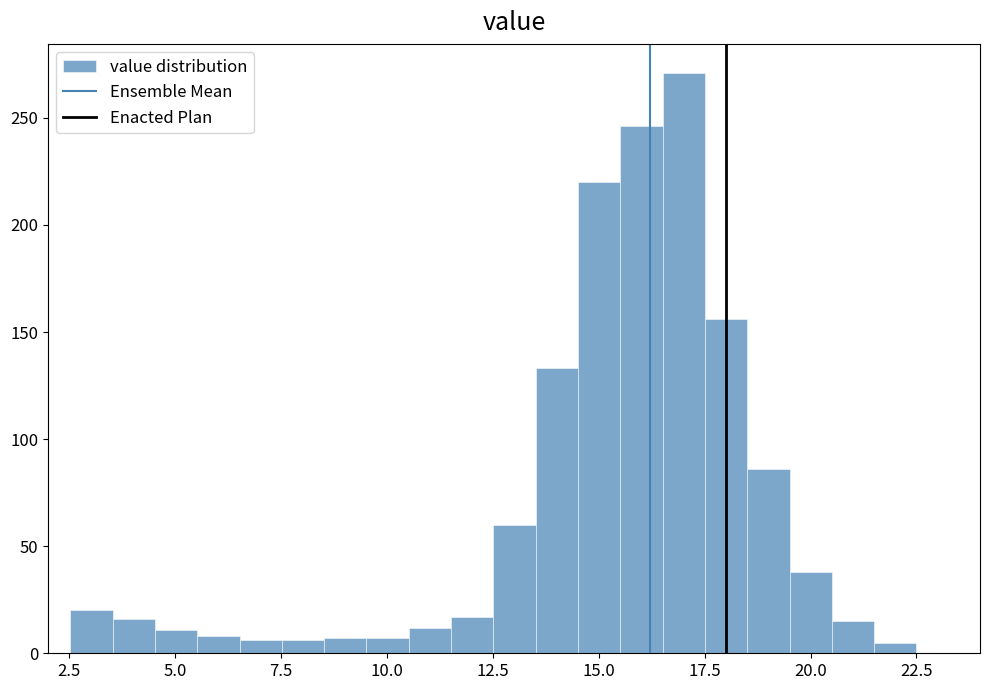

Read against the x-axis, roughly where is the centre of the tallest bar?

17.0